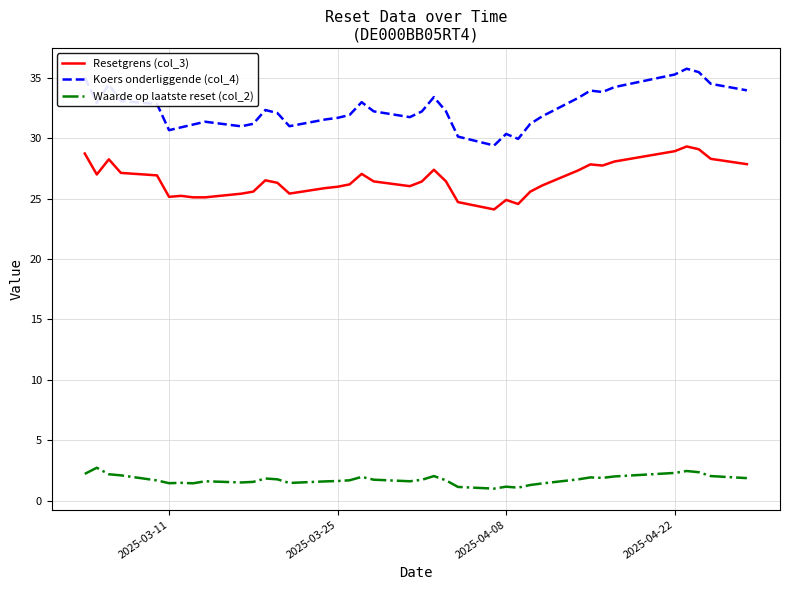

How many series are shown in this chart?

3